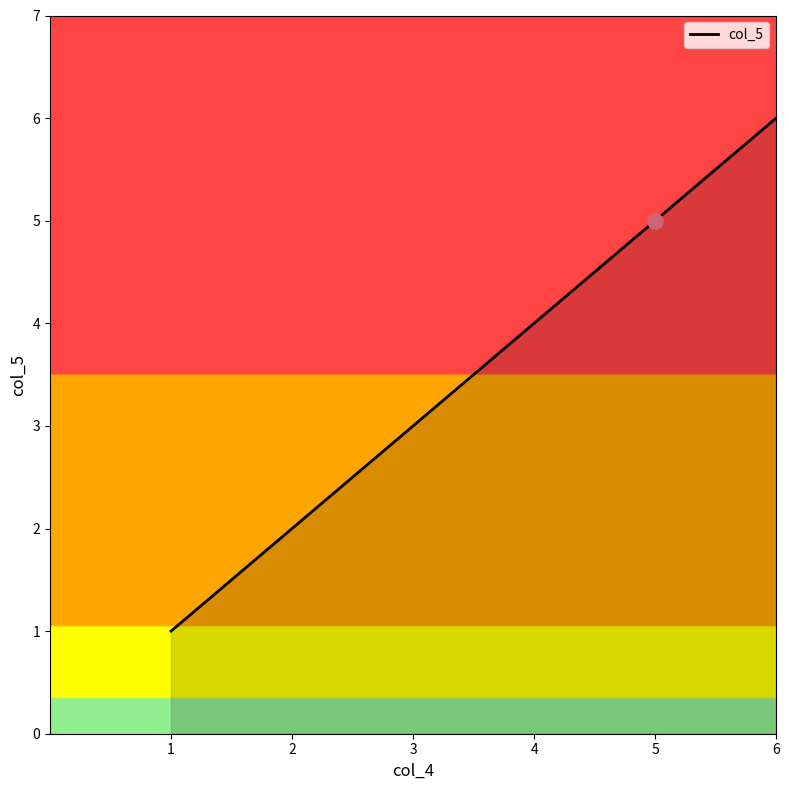

Approximately how many times larger is the value at 2 compared to 5?

0.4